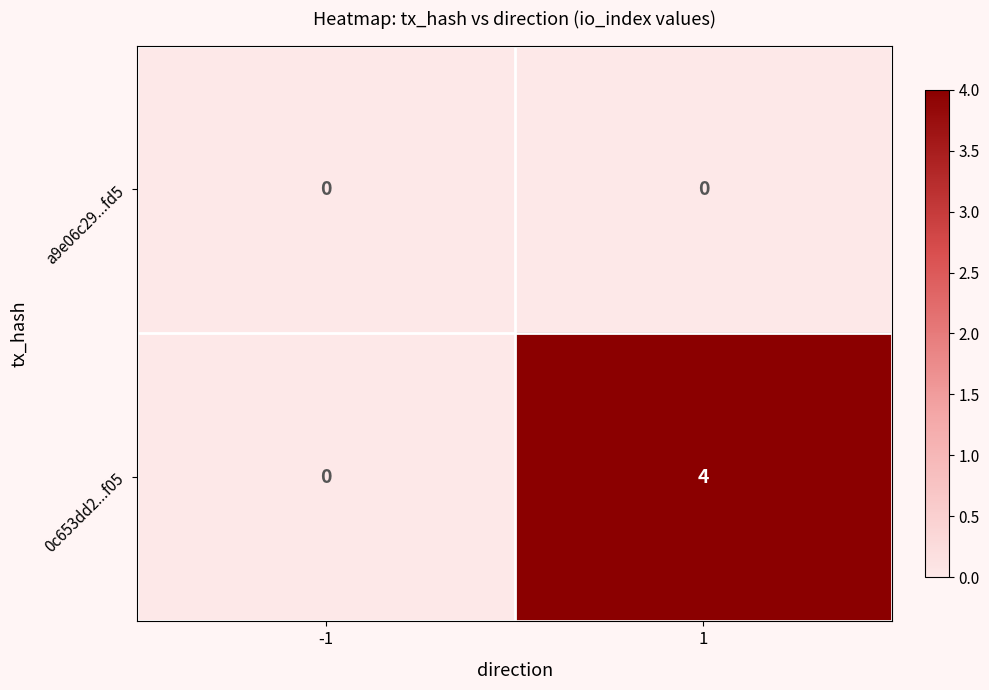

Rank the series by their maximum value, from lowest to highest.

a9e06c29...fd5, 0c653dd2...f05